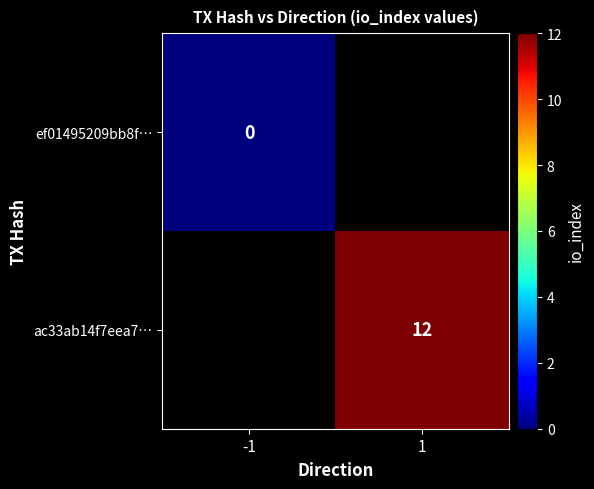

True or false: ac33ab14f7eea7… has a value of 12 at 1.

True